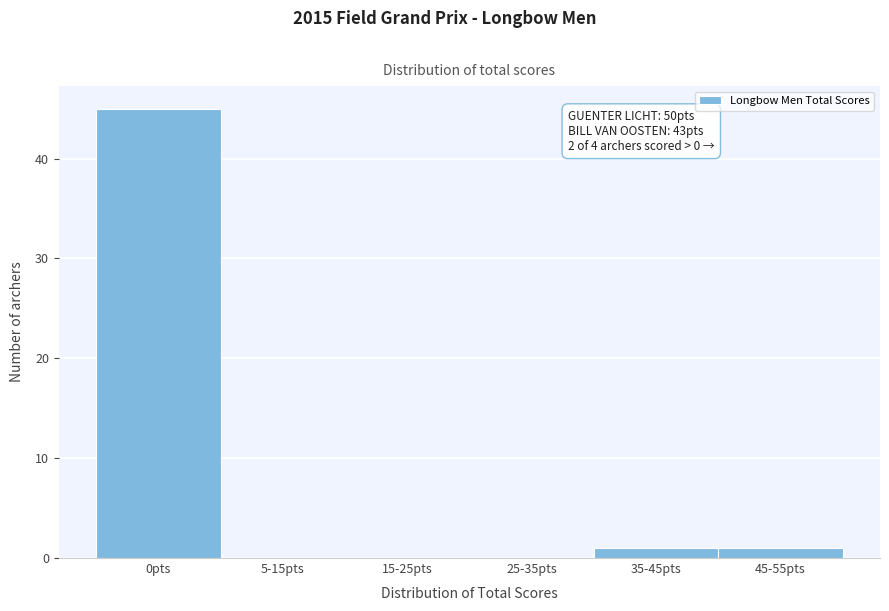

Reading left to right, what are all the values shown in this chart?

0pts=45	5-15pts=0	15-25pts=0	25-35pts=0	35-45pts=1	45-55pts=1